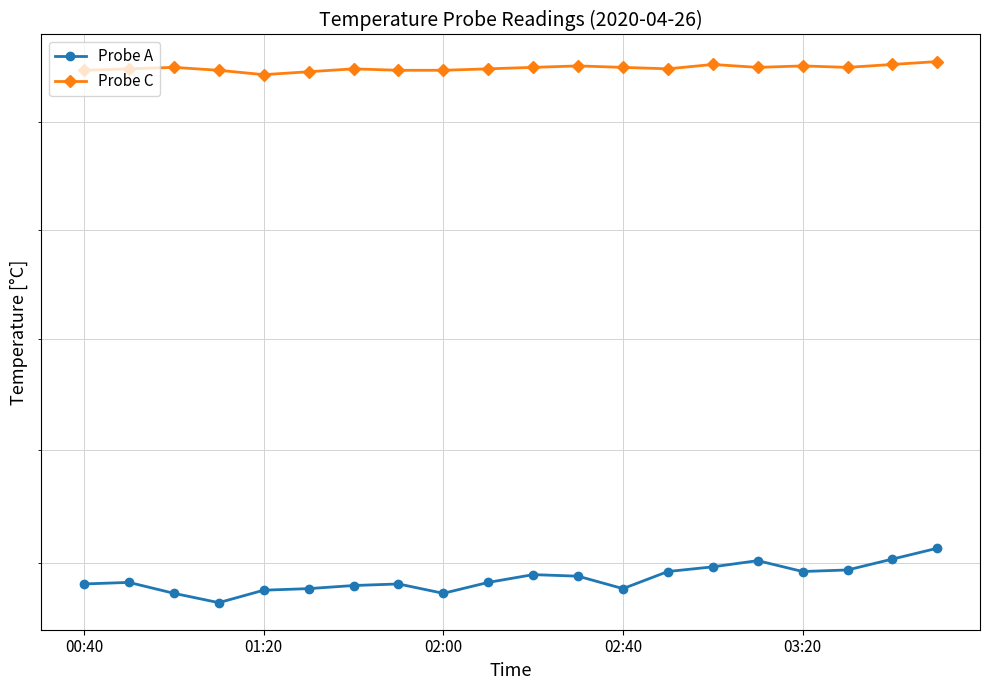

The Probe C series shows 3.0 at 02:40. True or false?

False